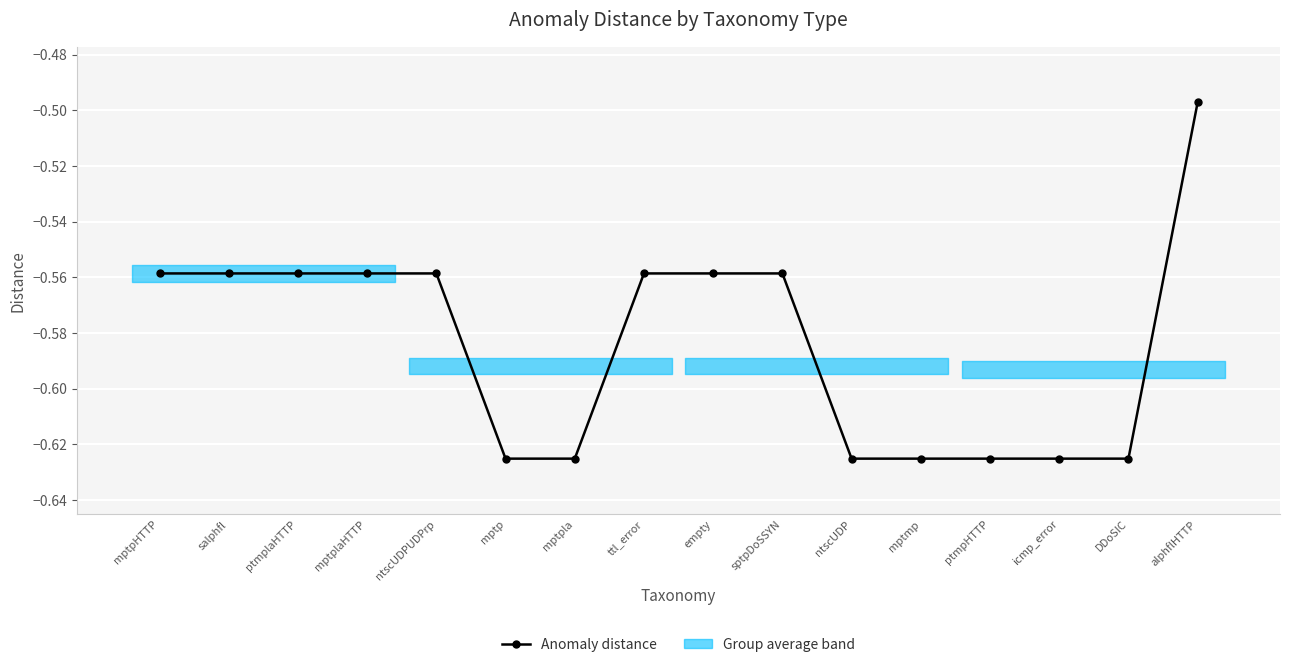

The value at DDoSIC is -1.1. True or false?

False